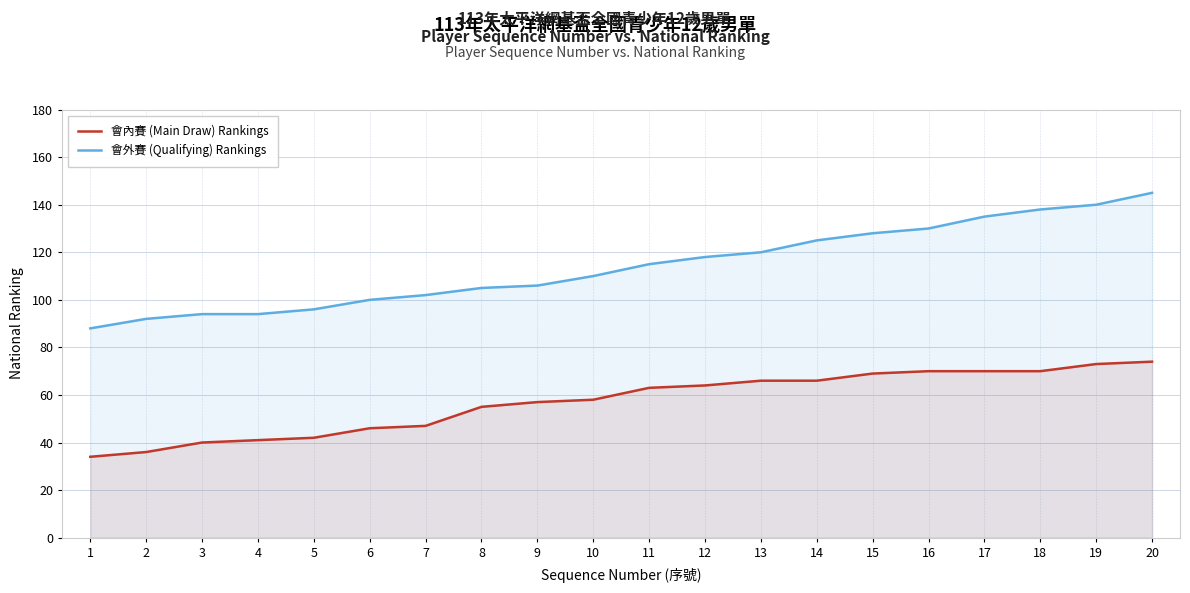

What is the maximum value shown in the chart?

145